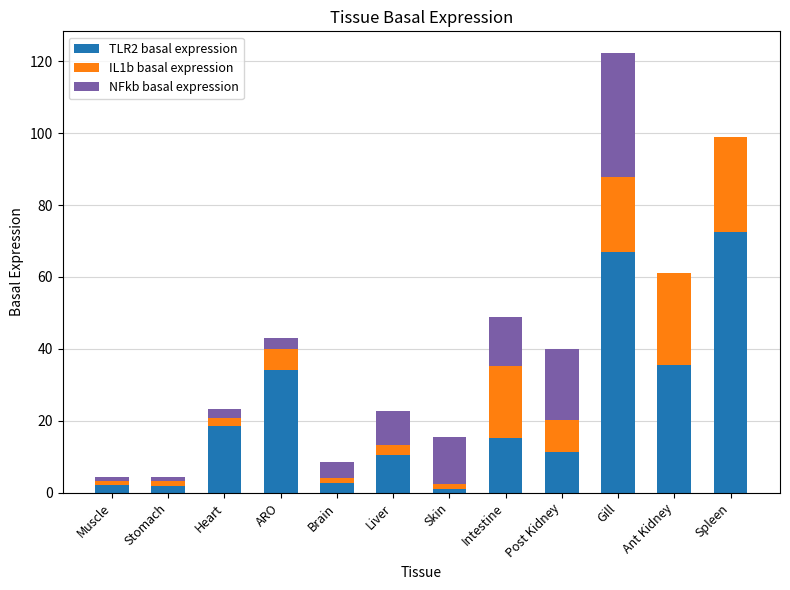

What is the maximum value for TLR2 basal expression?

72.6